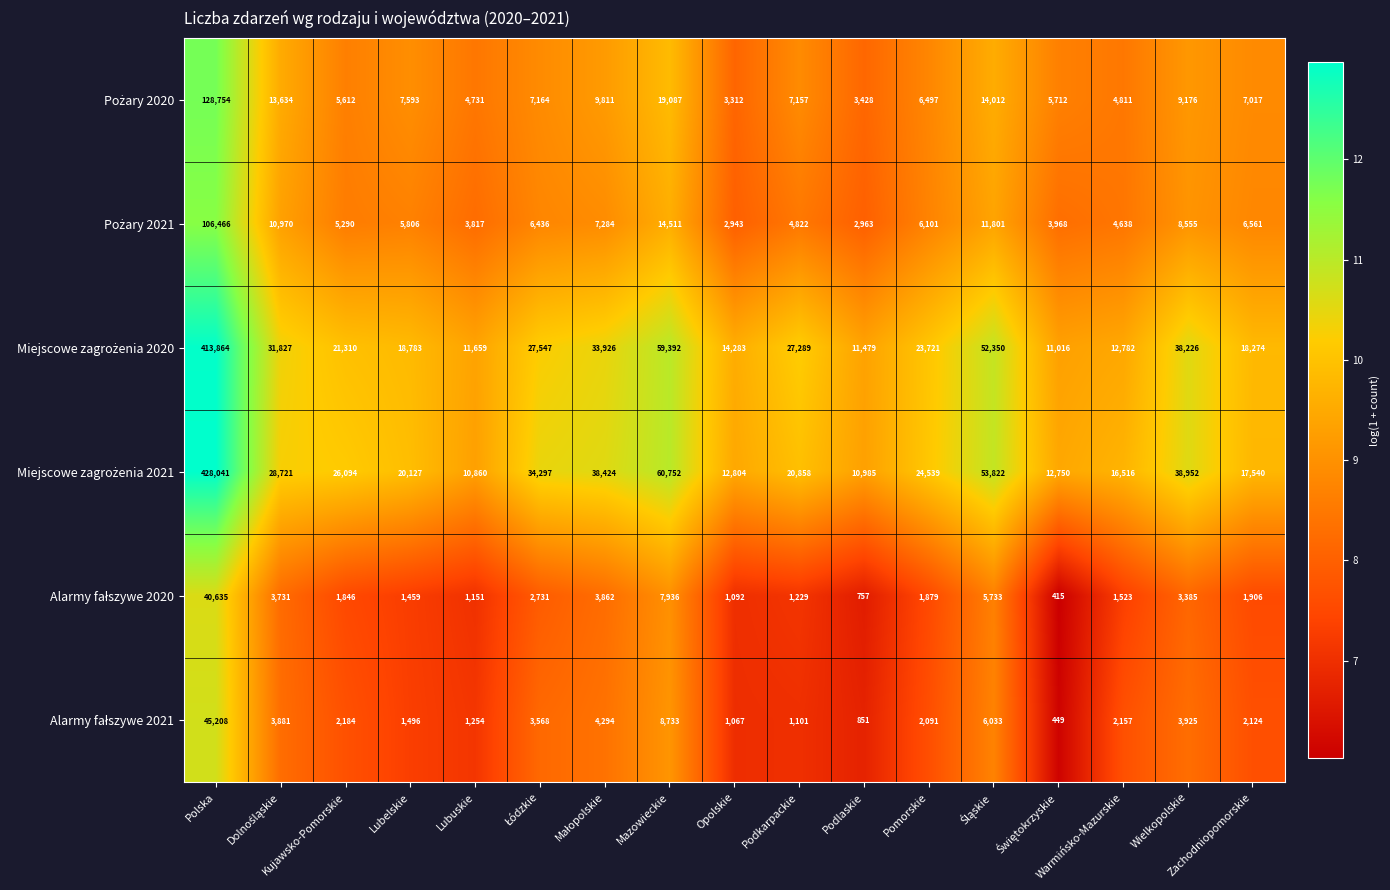

At which category is the sum across all series the highest?

Polska